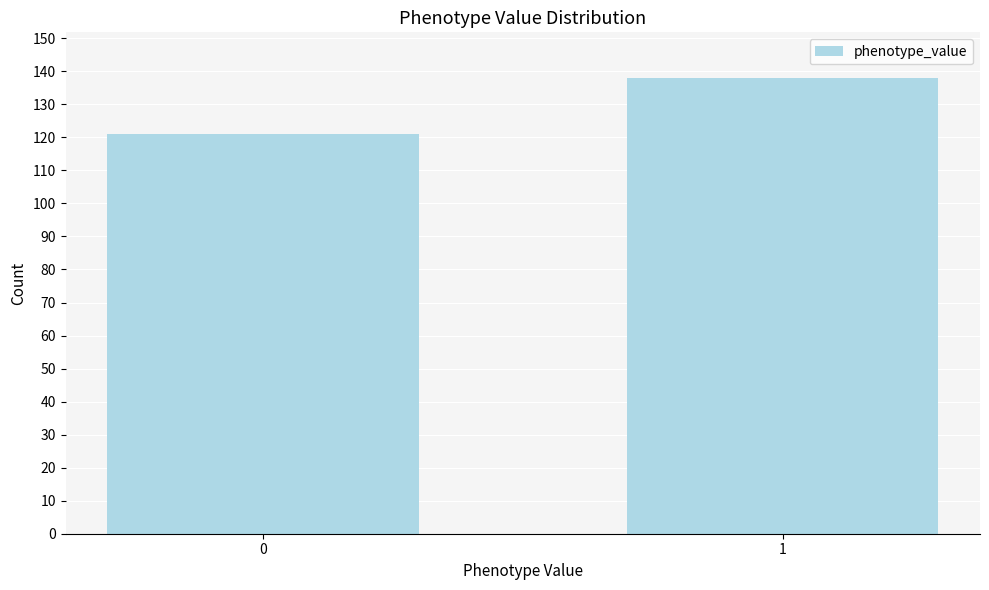

Reading left to right, transcribe all the data shown in this chart.

121	138